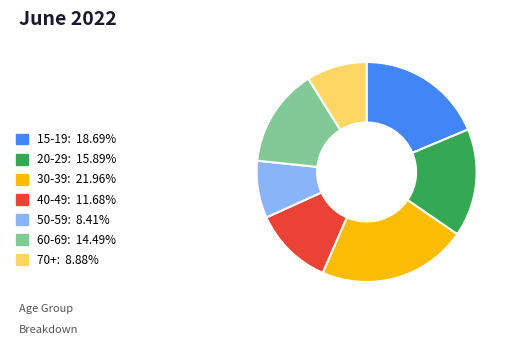

Does any single category account for the majority?

No